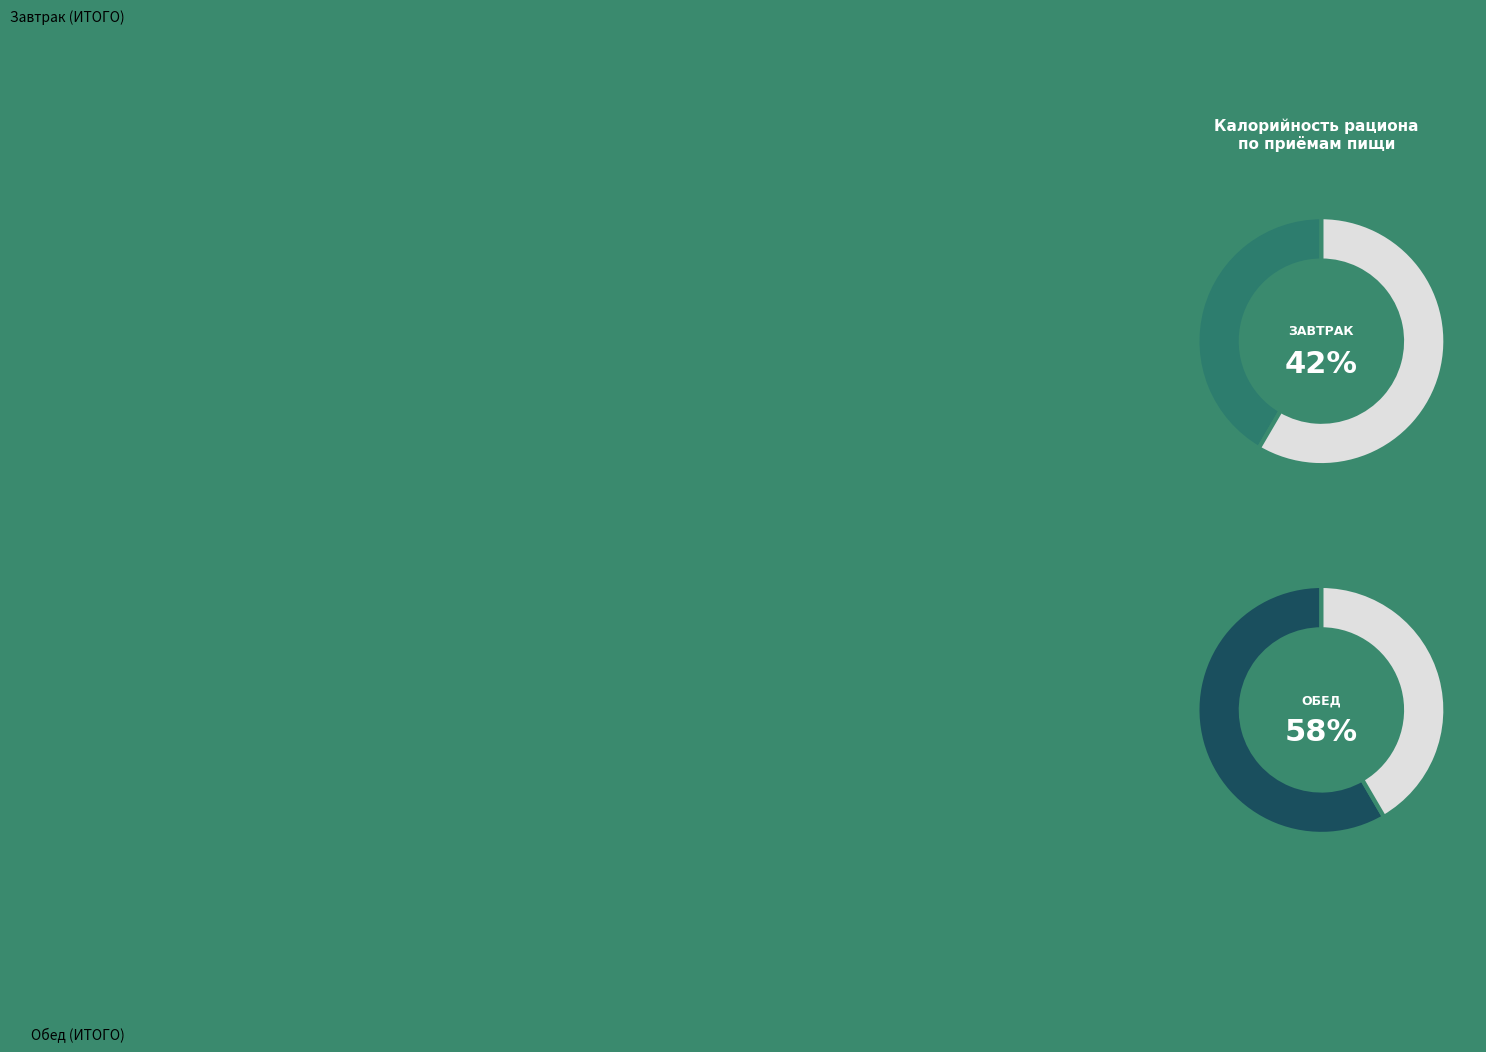

Is it true that Обед (ИТОГО) is 53% of the pie?

False